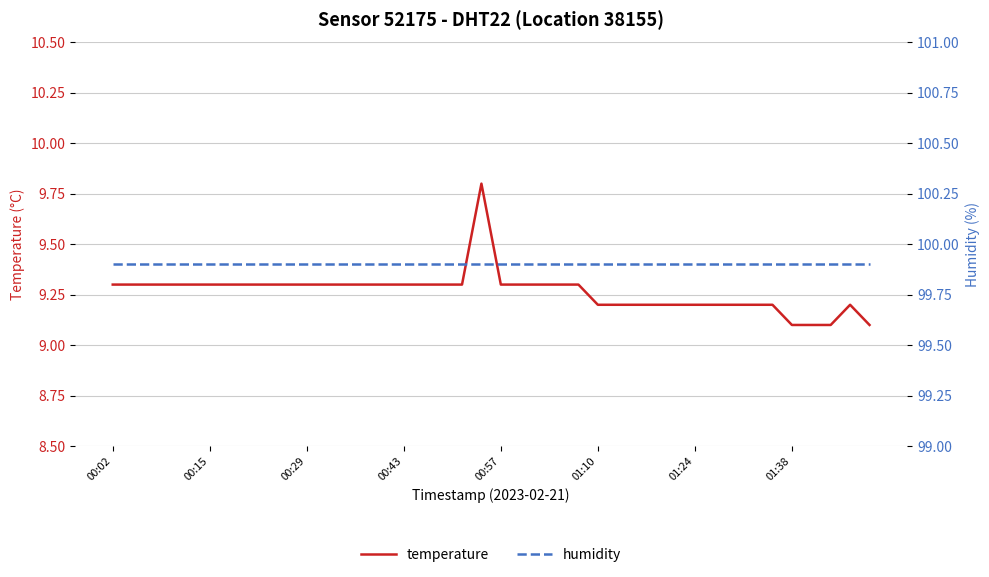

Which series has the largest range (max minus min)?

temperature